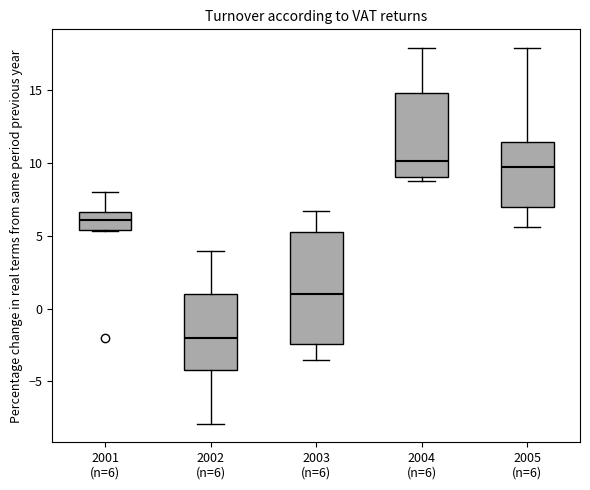

Which box has the lowest median line?

2002 (n=6)